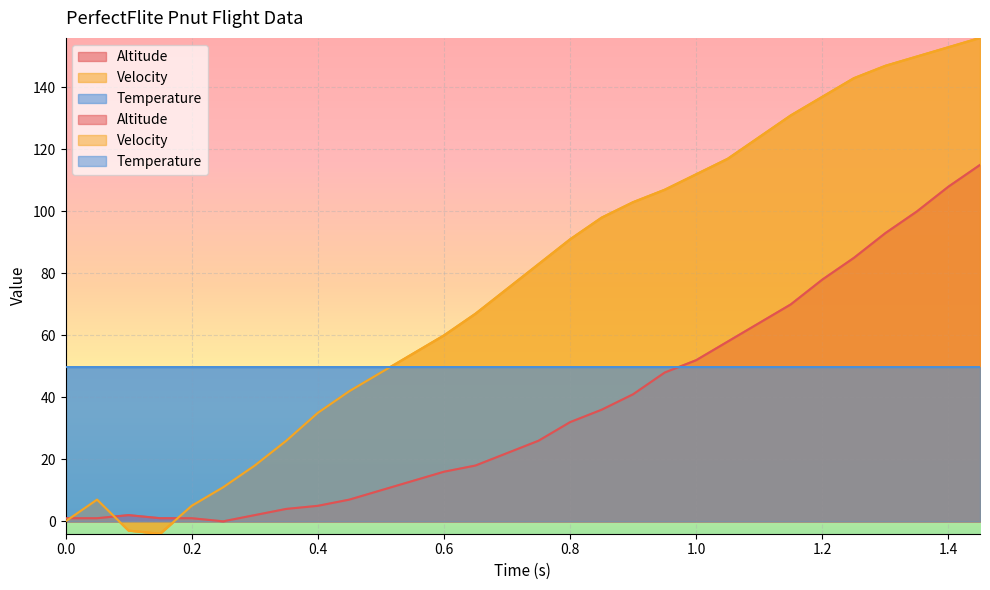

Read the Altitude value at 0.85.

36.0